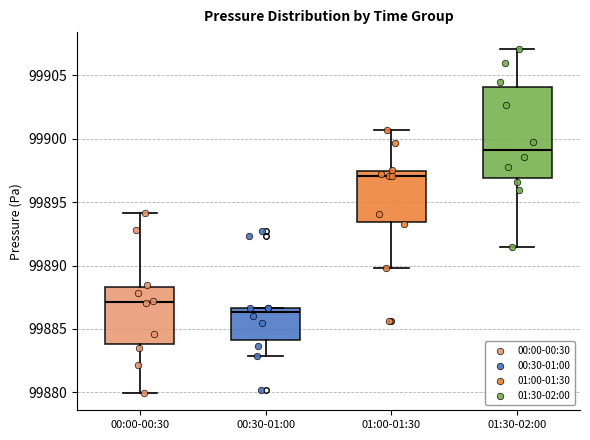

Which box is the tallest, from its lower edge to its upper edge?

01:30-02:00